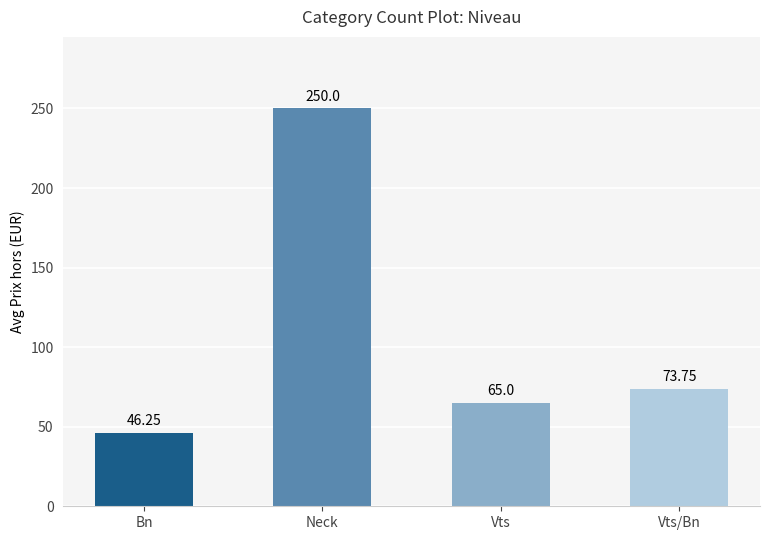

At which label does the data first exceed 73?

Neck